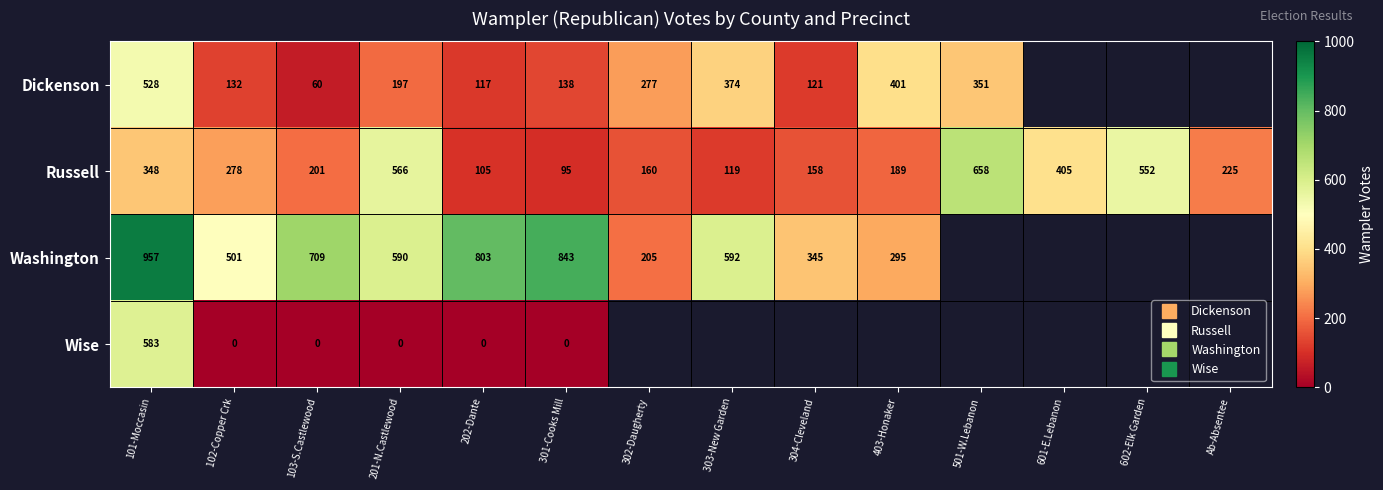

Which label corresponds to the smallest value in the chart?

102-Copper Crk